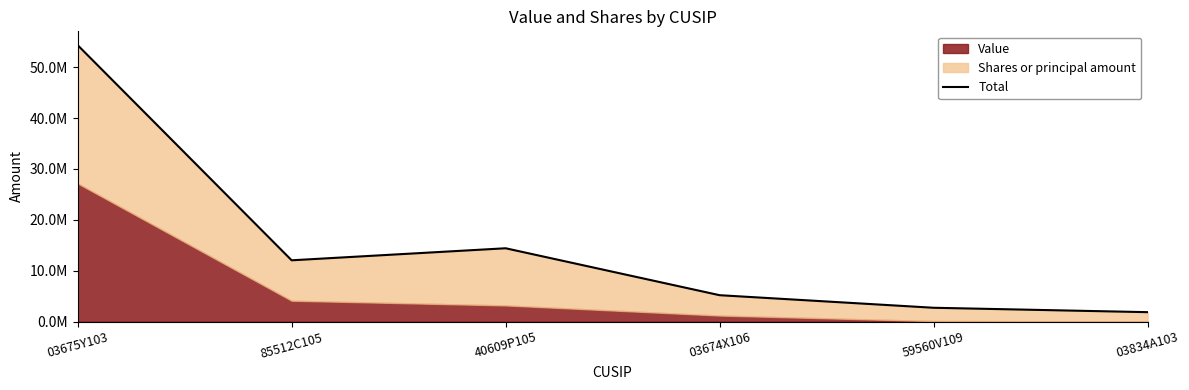

Count the number of values greater than 12044788.

3